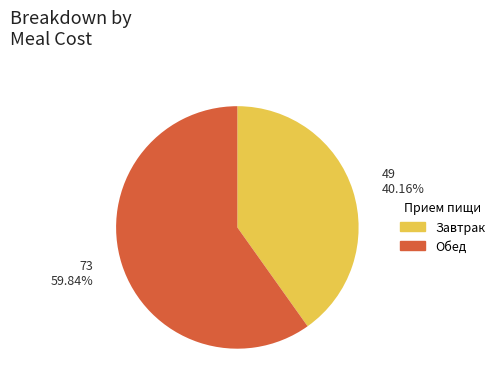

What is the majority slice?

Обед